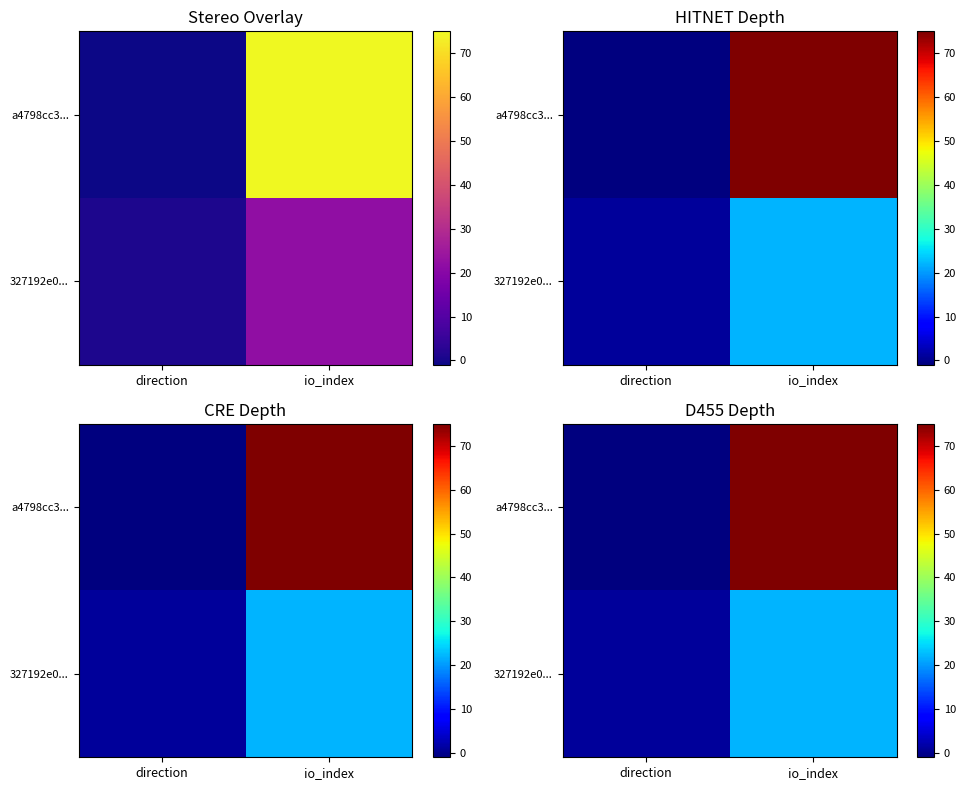

Which series has the largest total across all categories?

a4798cc3...